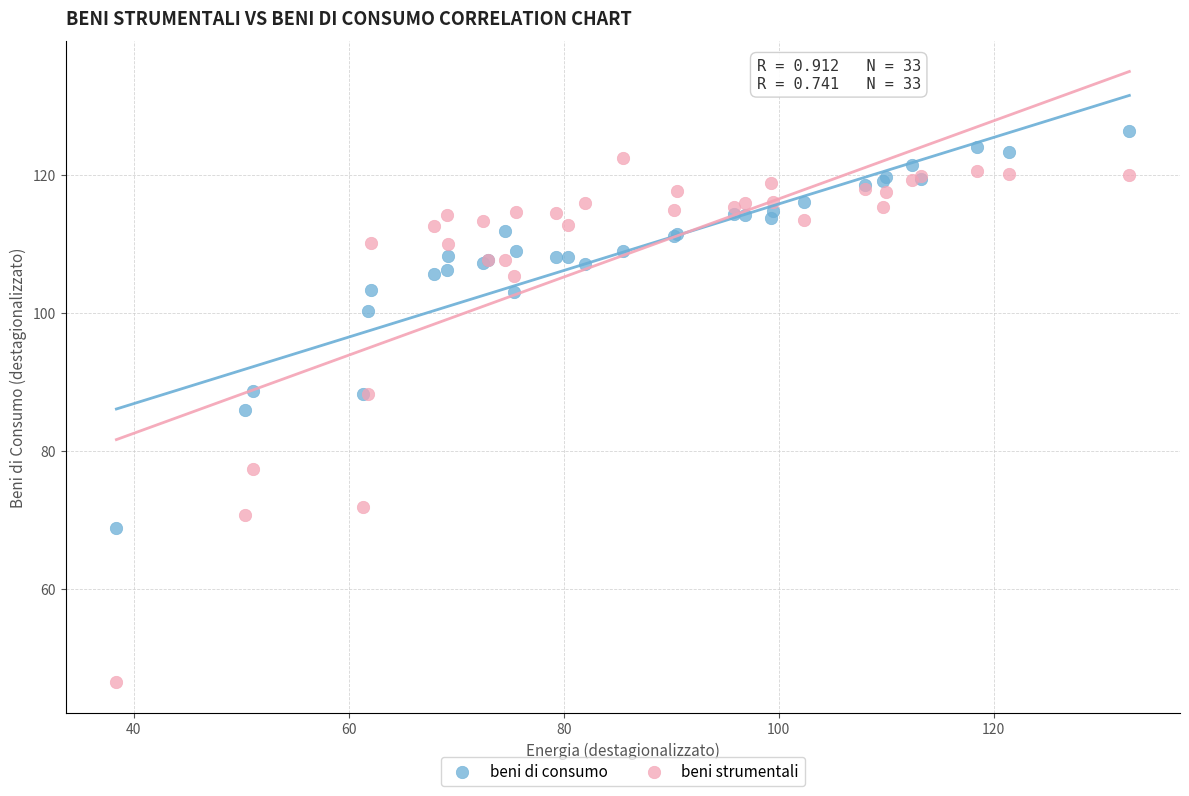

What are all the series names shown in the legend?

beni di consumo, beni strumentali